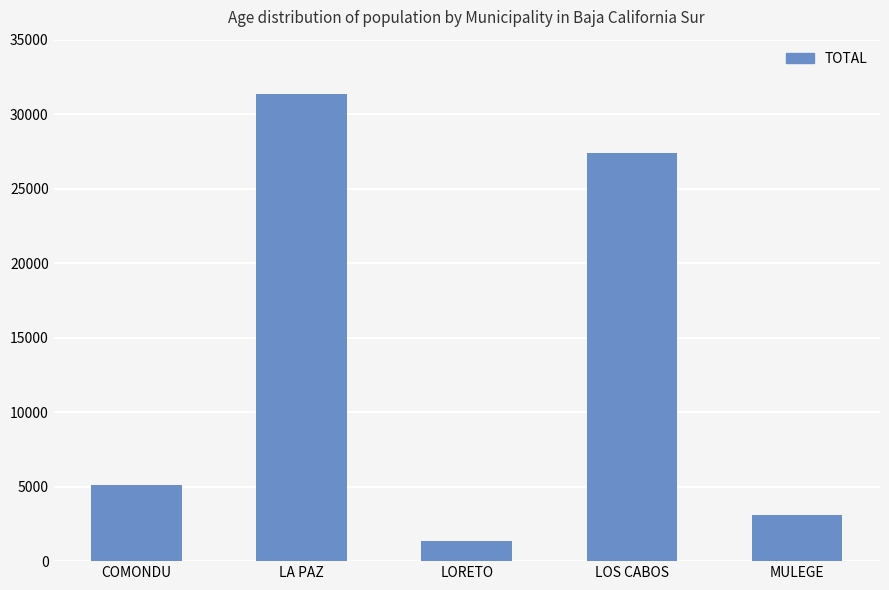

What position from the right is LA PAZ?

4